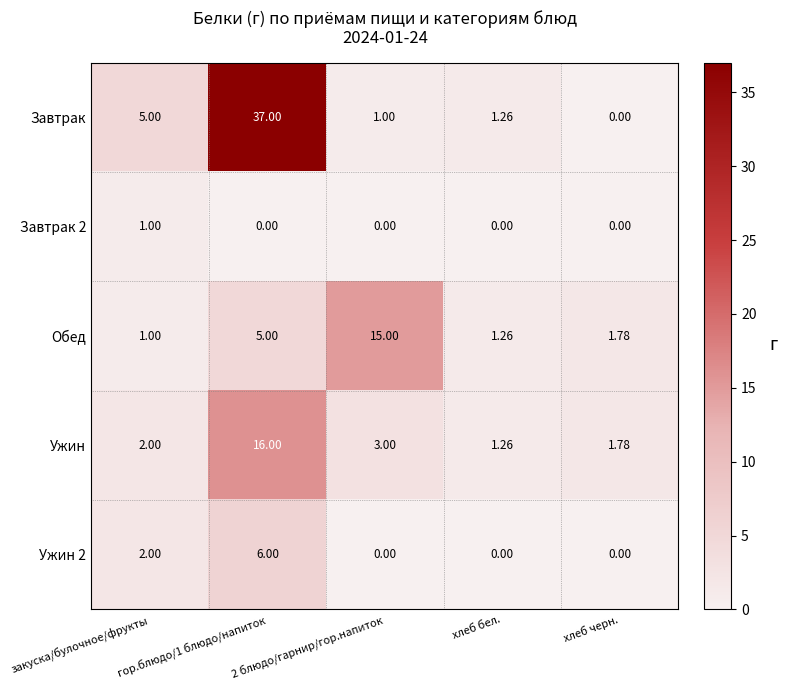

At which label is Ужин 2 closest to 3?

закуска/булочное/фрукты